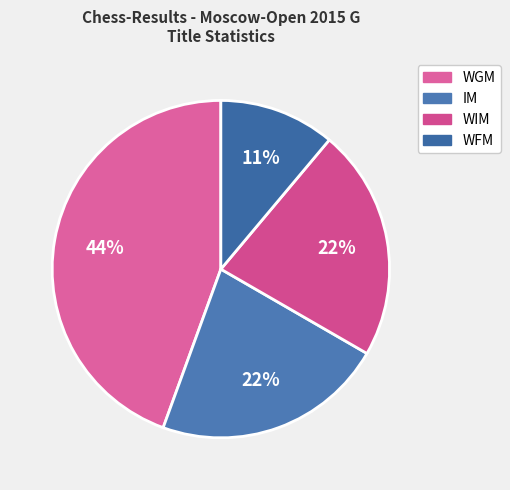

Between WFM and IM, which is larger?

IM